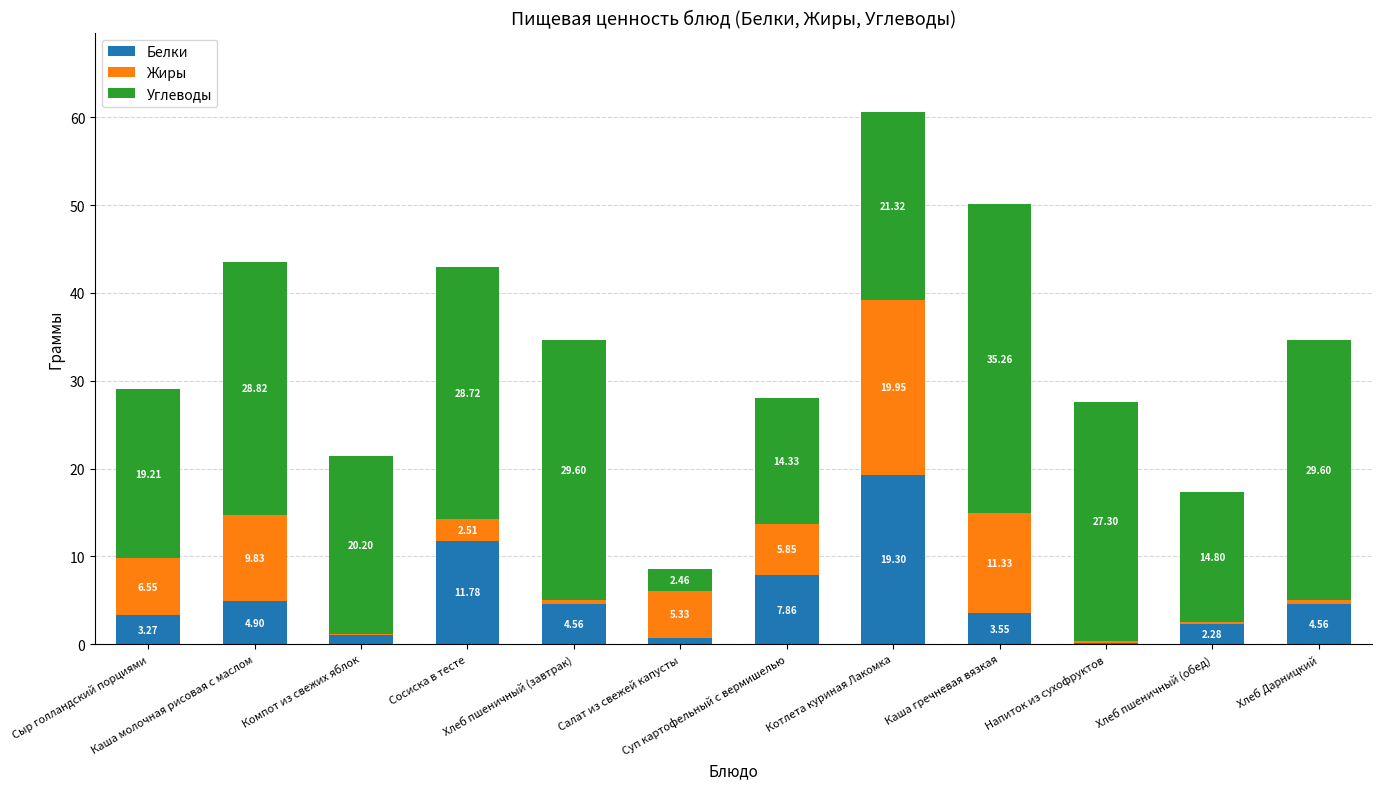

What is the sum of all Белки values?

64.0